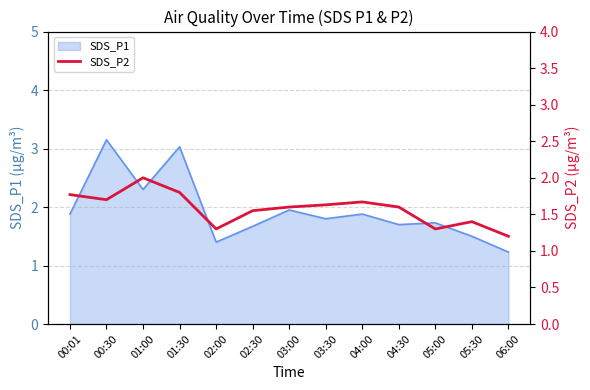

Does the chart have visible grid lines?

Yes